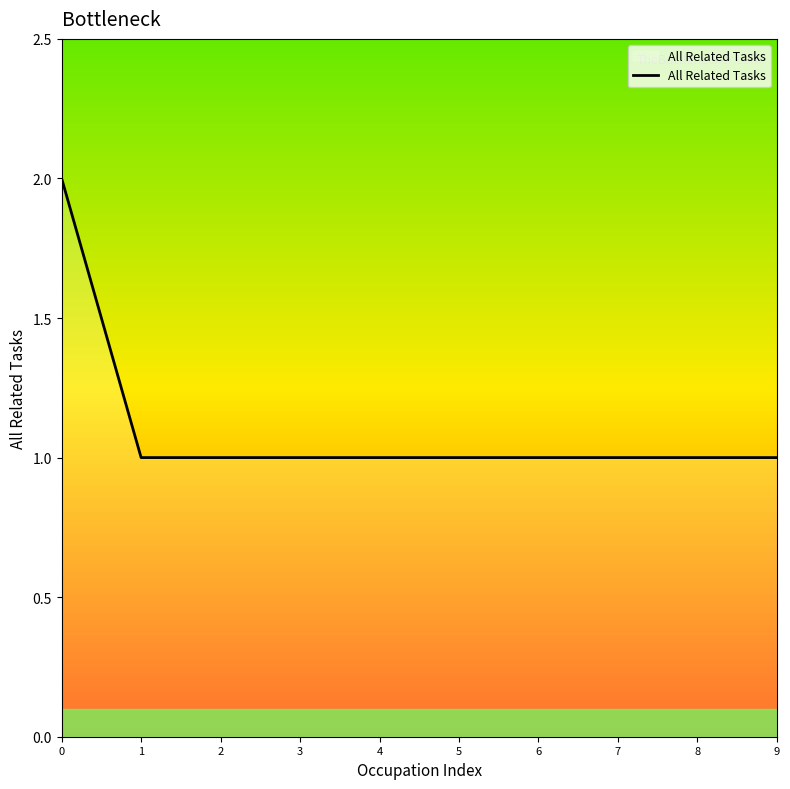

What is the sum of the values at 4 and 8?

2